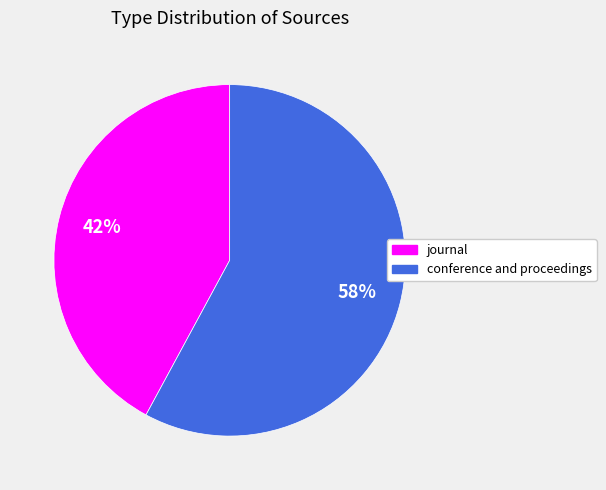

Which category has the biggest portion of the pie?

conference and proceedings